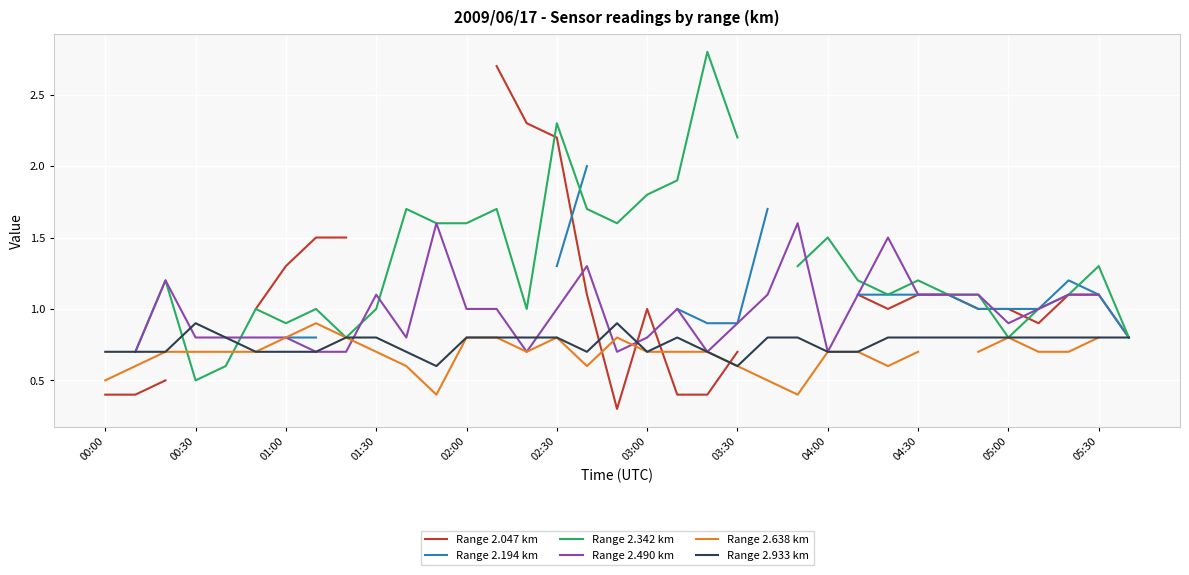

Which series has the largest range (max minus min)?

Range 2.047 km